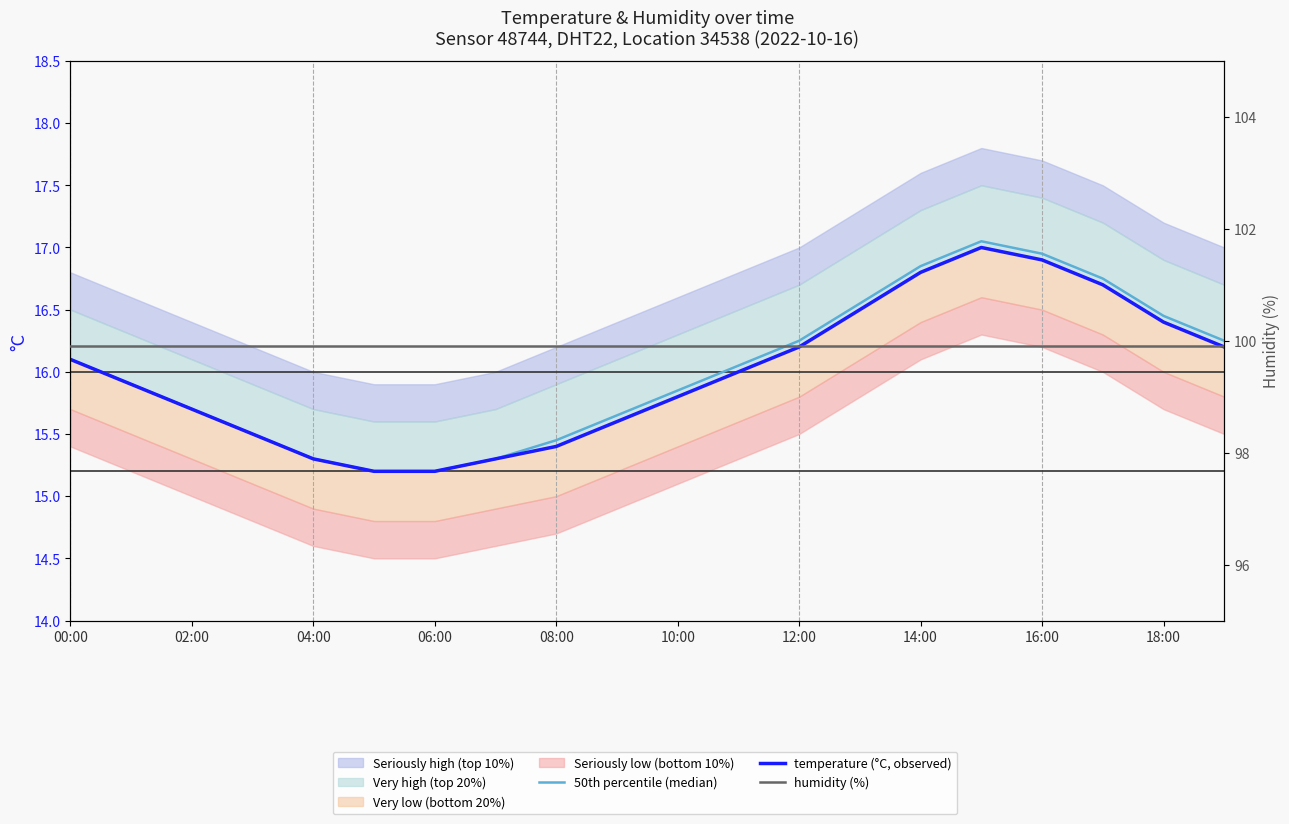

Which category has the highest value in the 50th percentile (median) series?

15